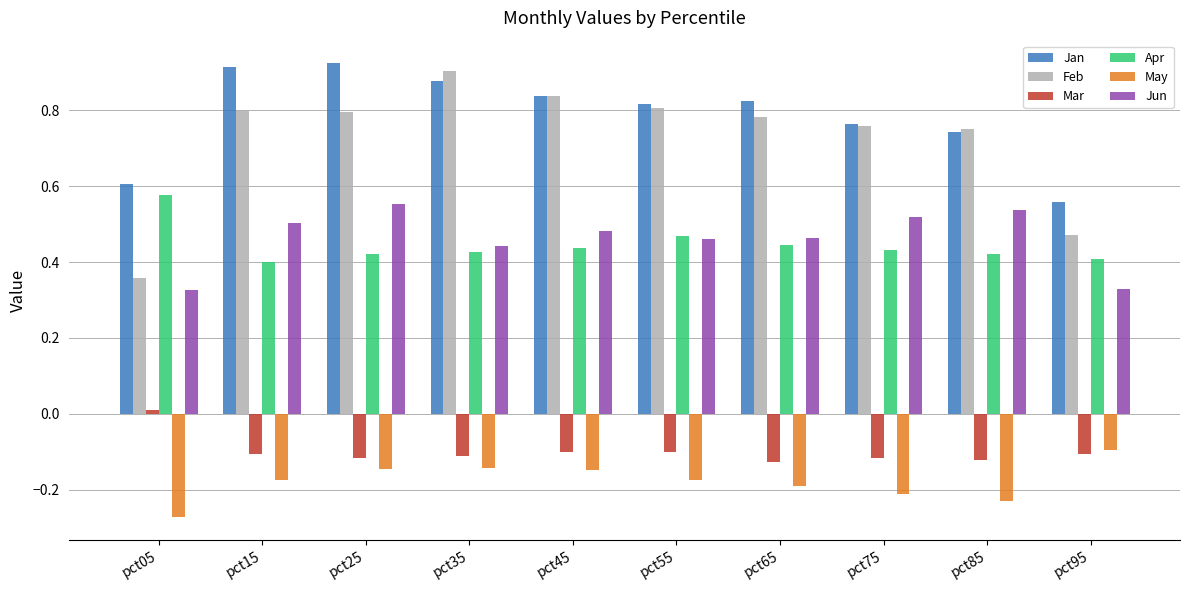

What is the spread (max minus min) of values at pct15?

1.1